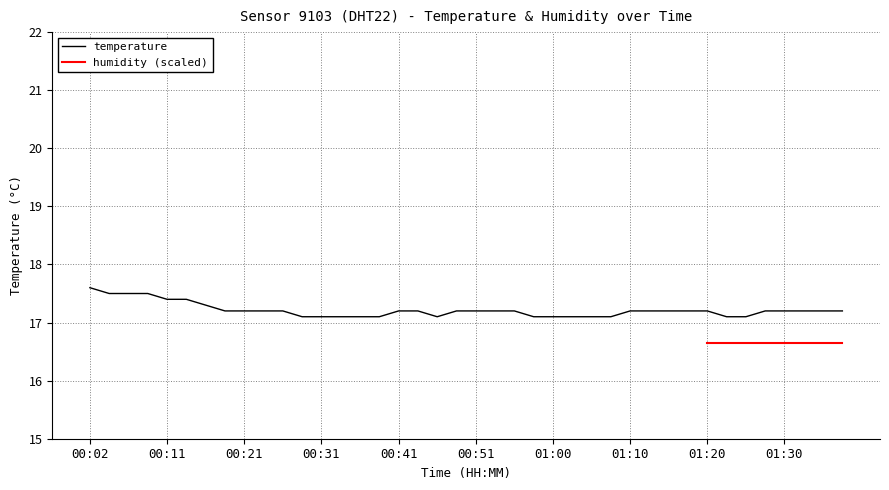

The value of temperature at 01:00 is 17.1. True or false?

True